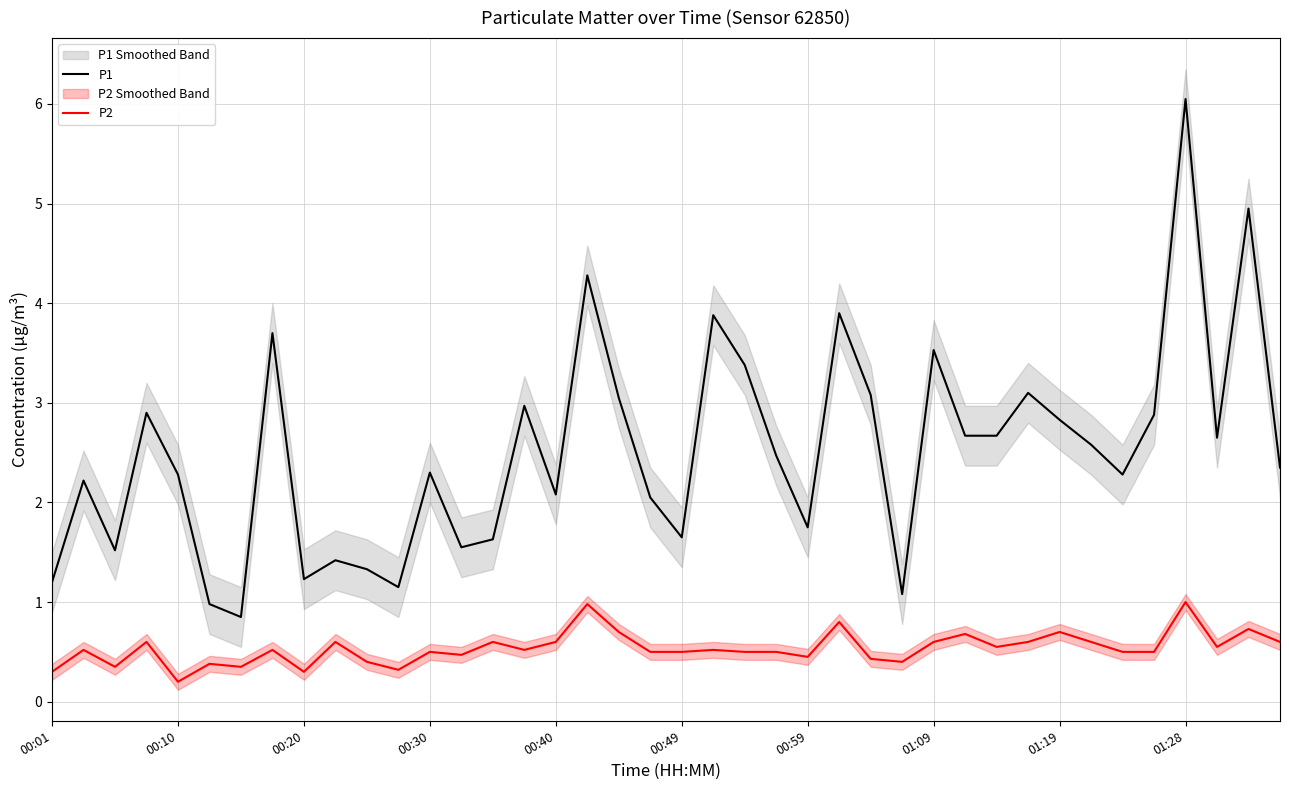

The P1 series shows 0.8 at 00:49. True or false?

False